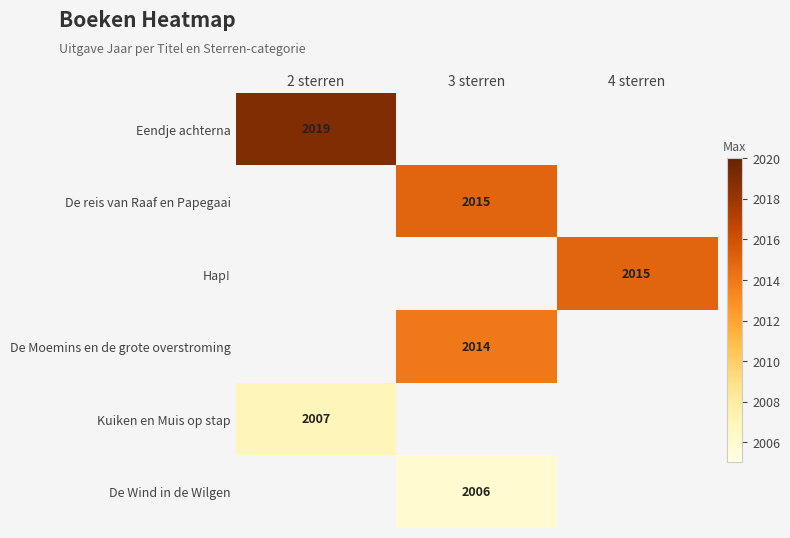

True or false: Eendje achterna has a value of 2019 at 2 sterren.

True